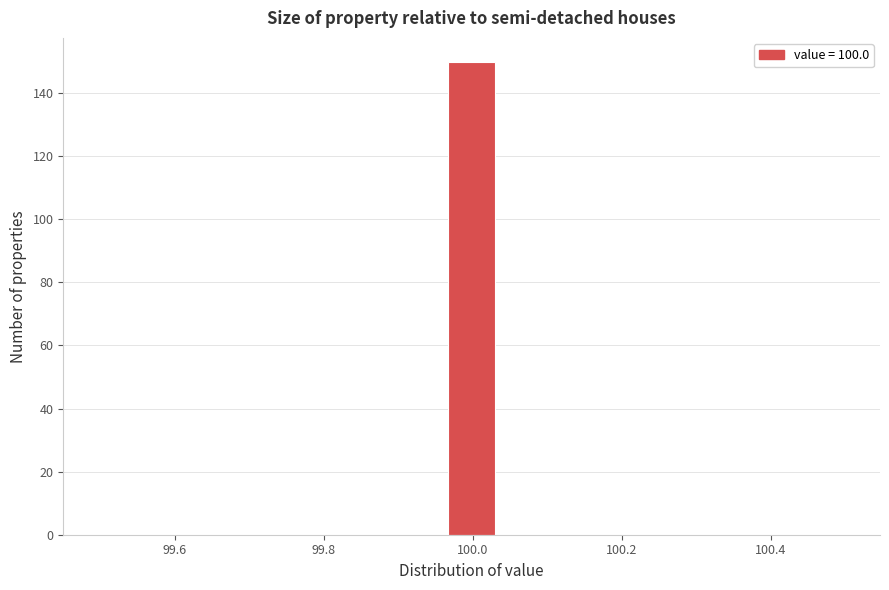

Read against the x-axis, roughly where is the centre of the tallest bar?

100.00